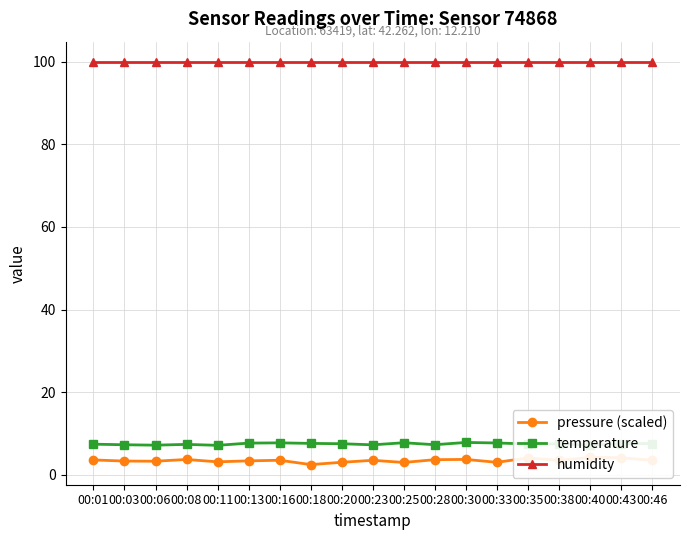

True or false: pressure (scaled) and humidity cross at least once.

False